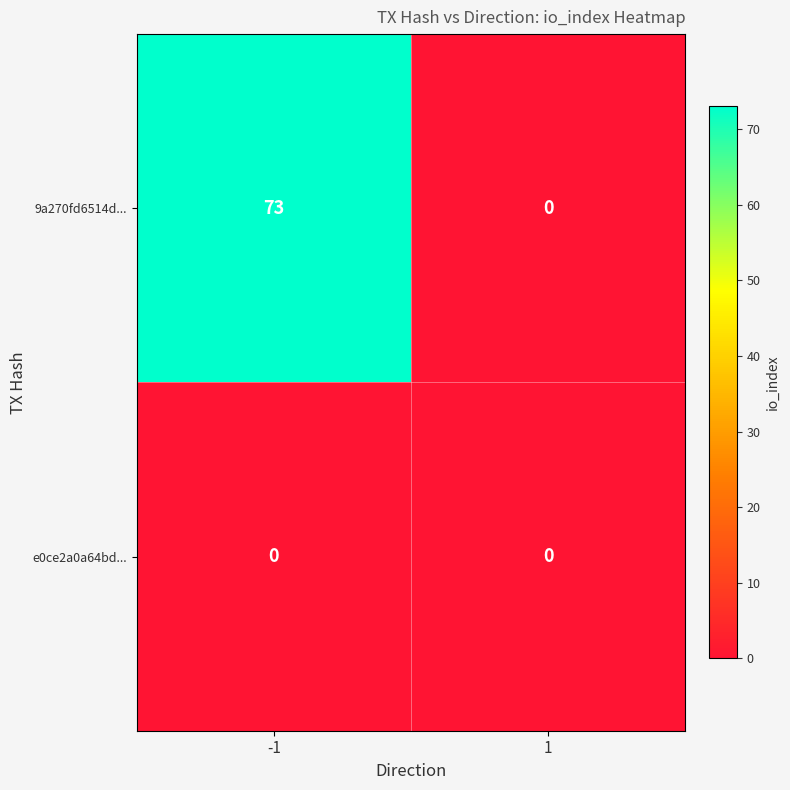

What is the sum of all 9a270fd6514d... values?

73